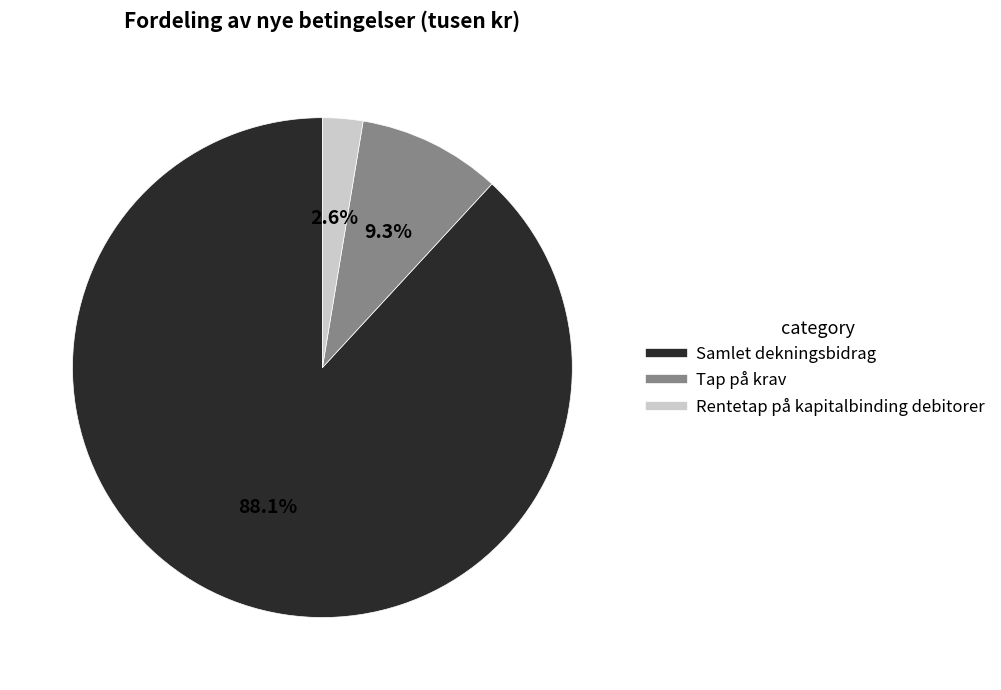

Is it true that Samlet dekningsbidrag is 88% of the pie?

True